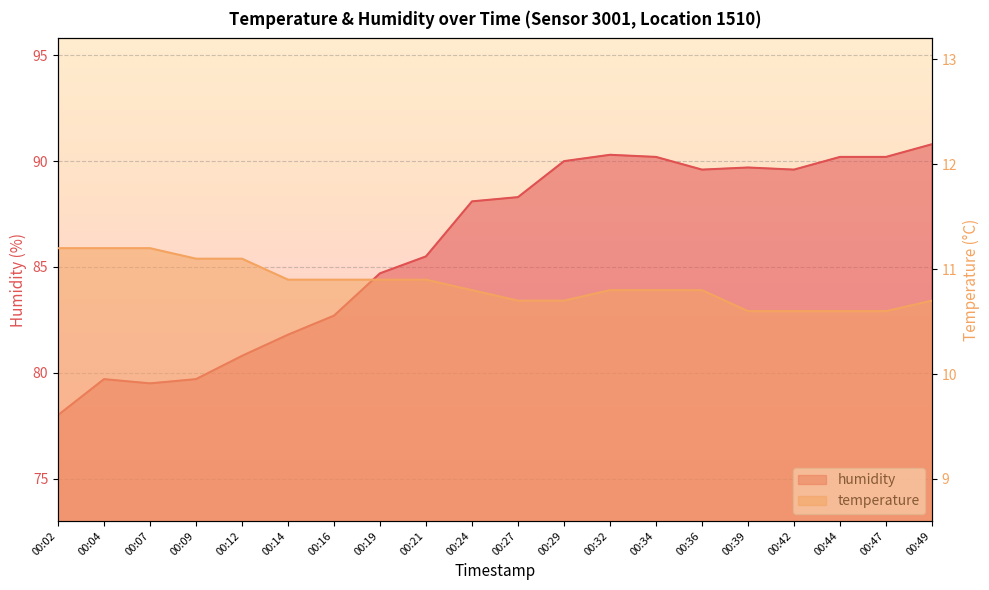

What is the maximum value for humidity?

90.8